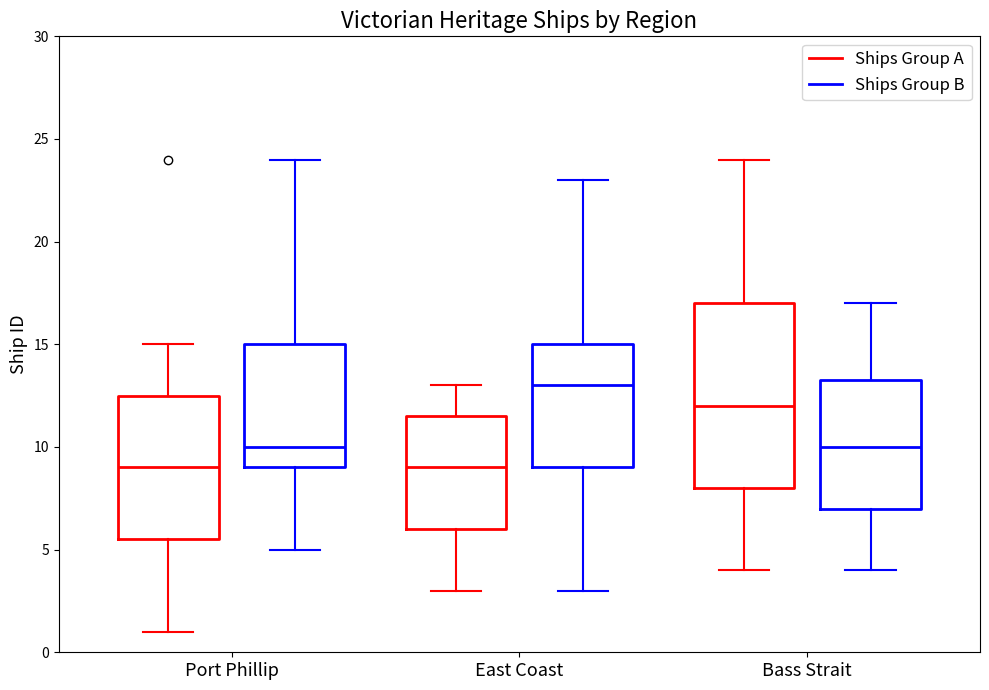

Which box is the tallest, from its lower edge to its upper edge?

Bass Strait (Ships Group A)